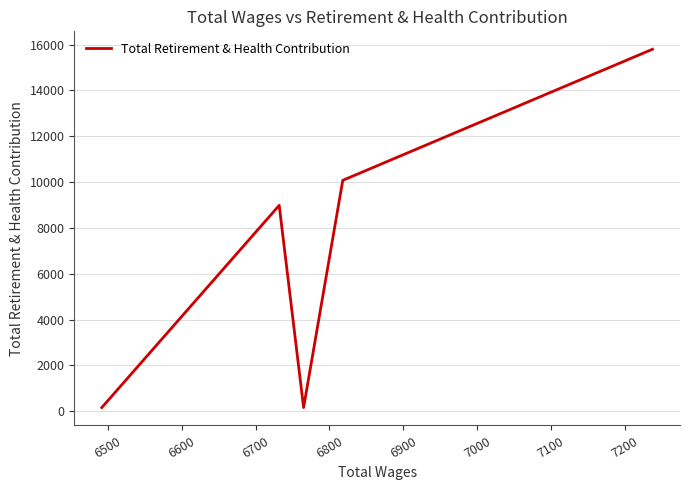

What is the difference between the maximum and minimum values?

15633